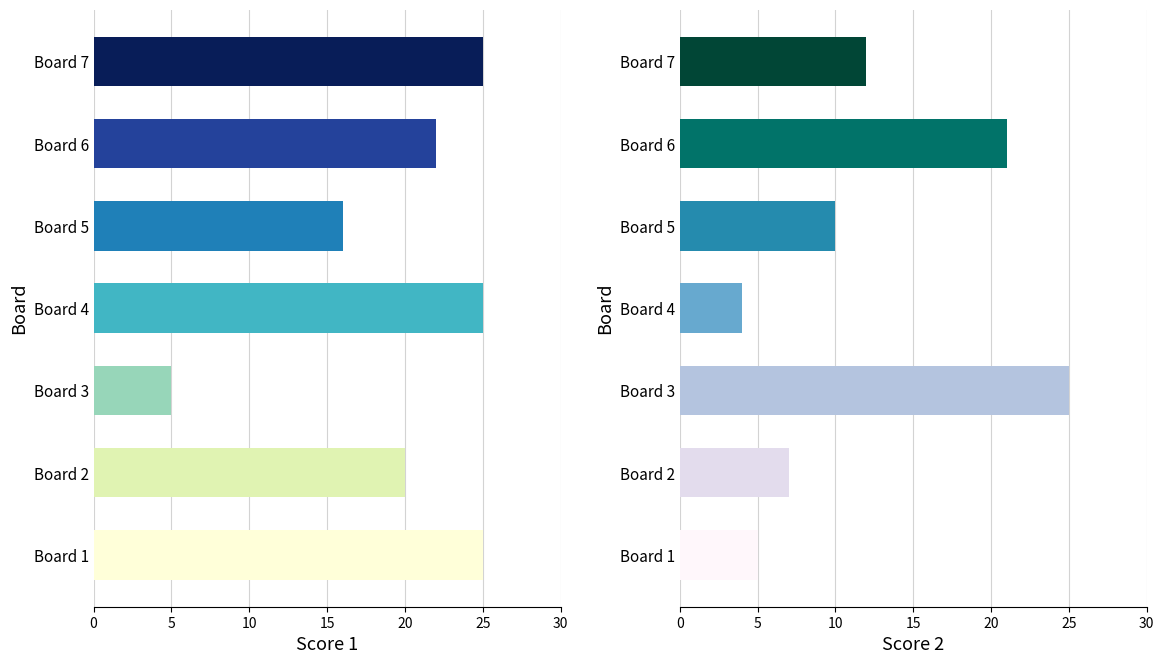

Which series has the largest total across all categories?

Score 1